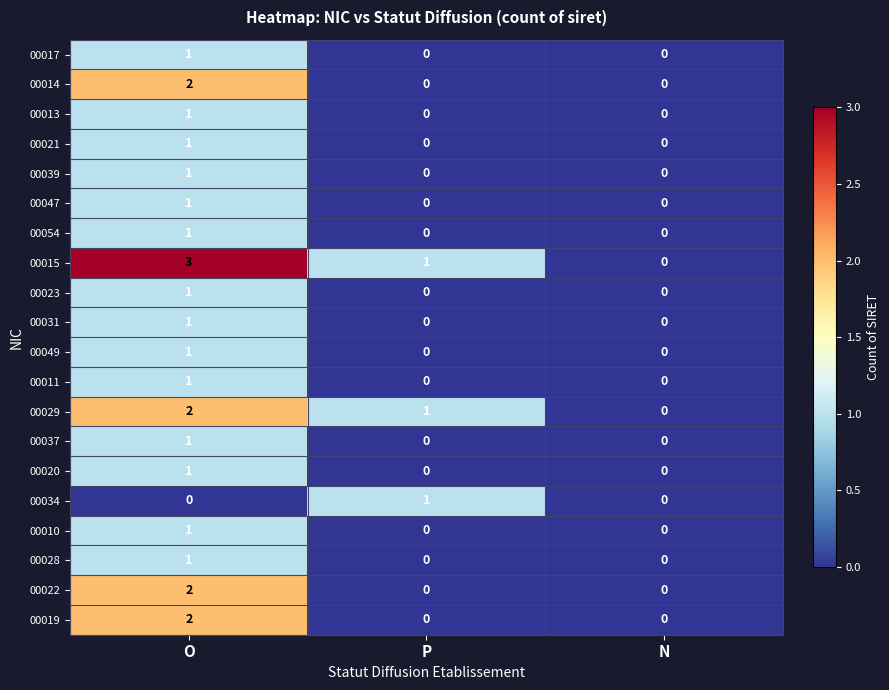

Count the number of categories in the chart.

3